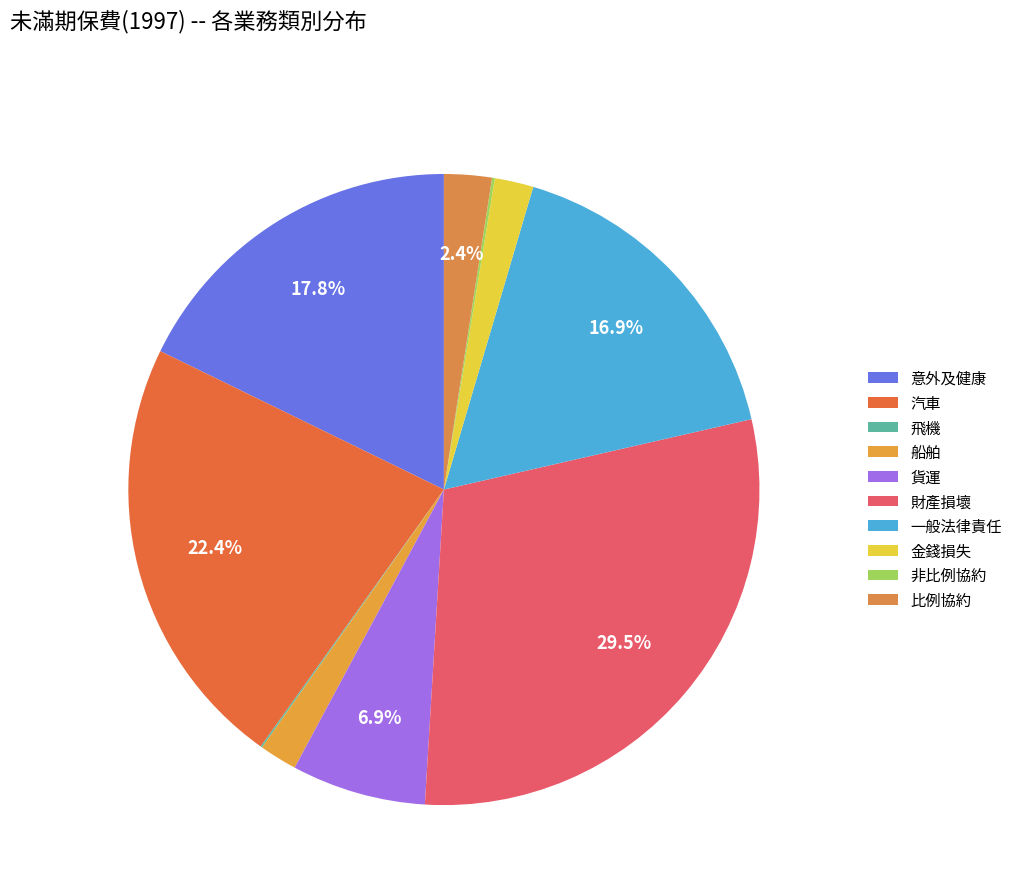

What portion of the pie excludes 比例協約?

97.6%